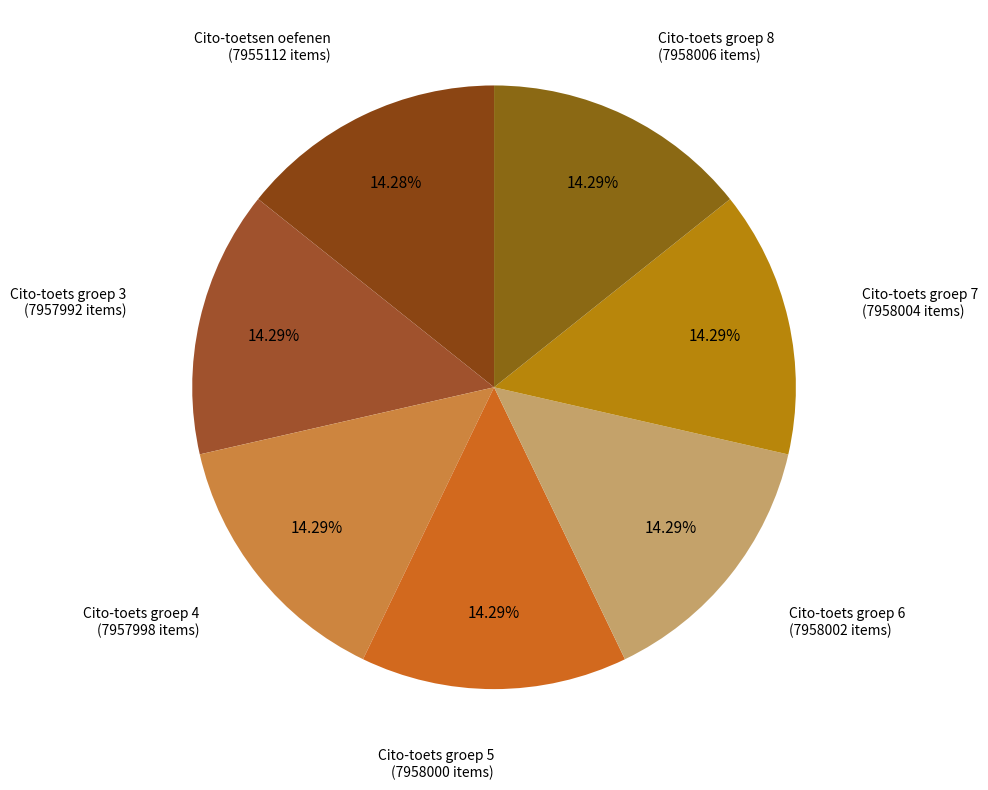

How many segments does this pie chart have?

7